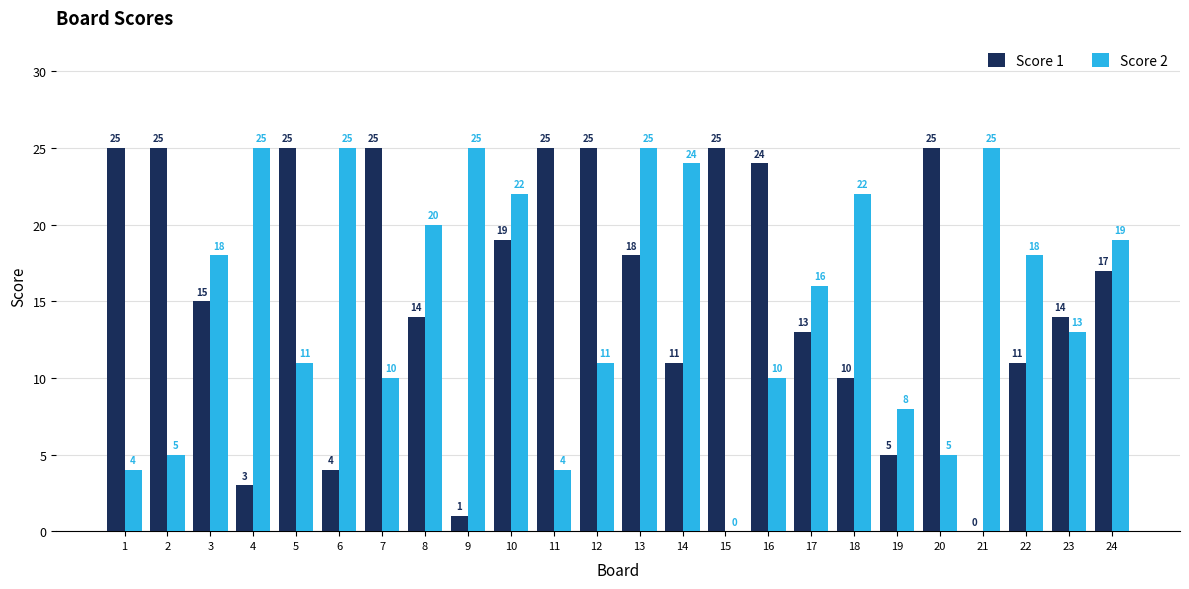

What is the approximate value of Score 1 at 20, to the nearest 5?

25